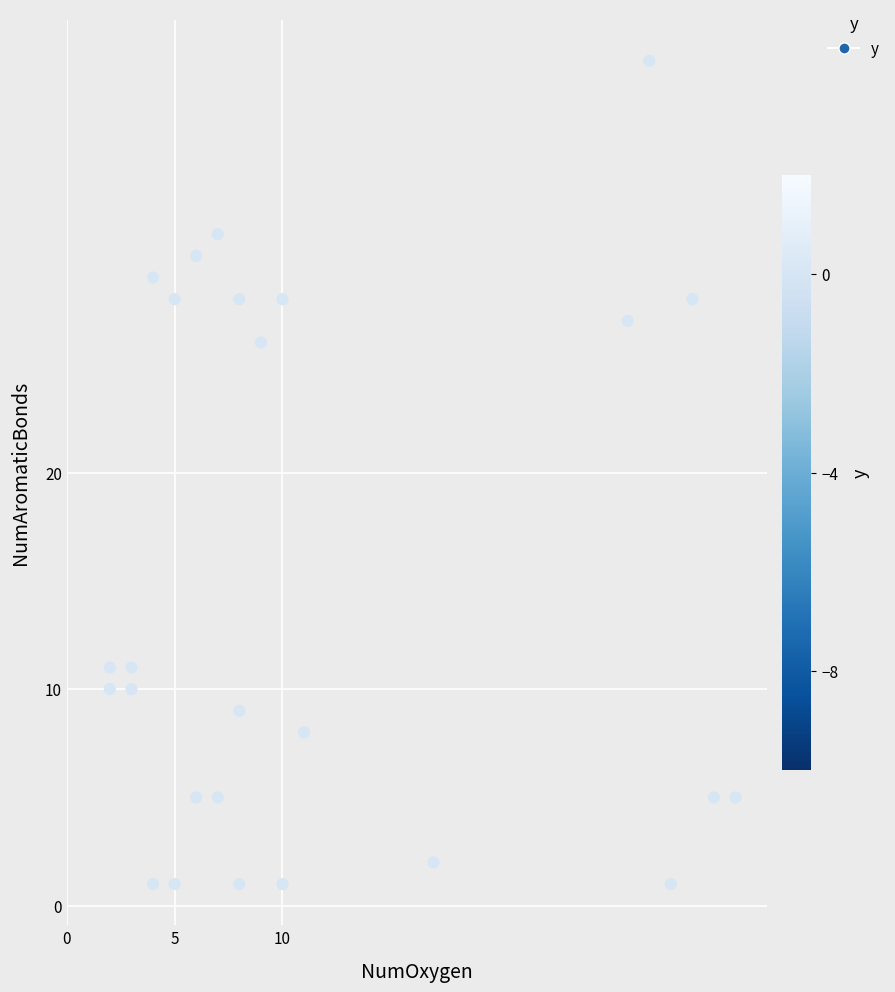

What is the range of Y values (max minus min)?

38